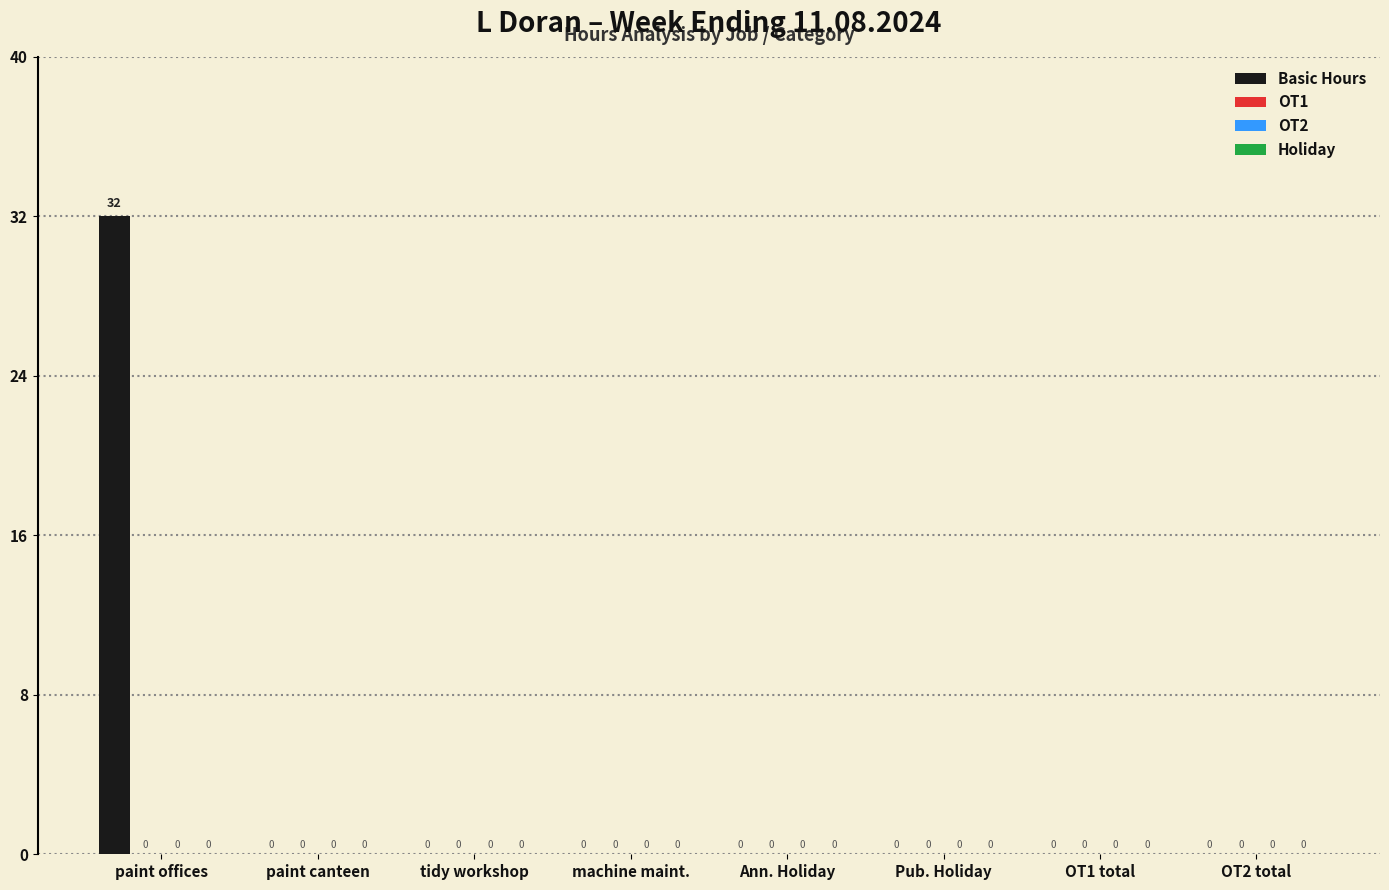

Count the number of categories in the chart.

8